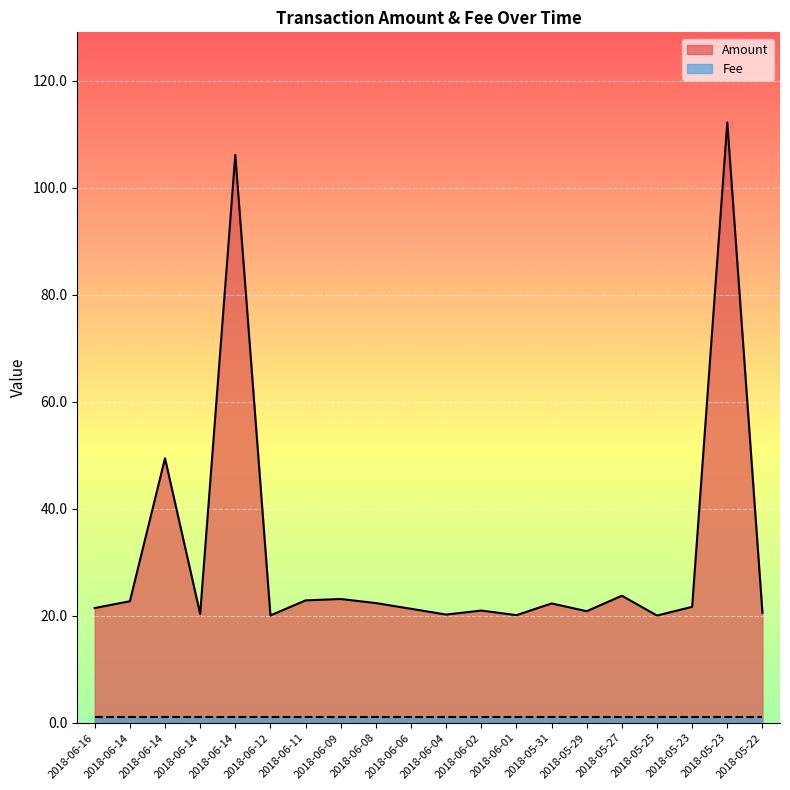

At which category does the chart reach its peak across all series?

2018-05-23